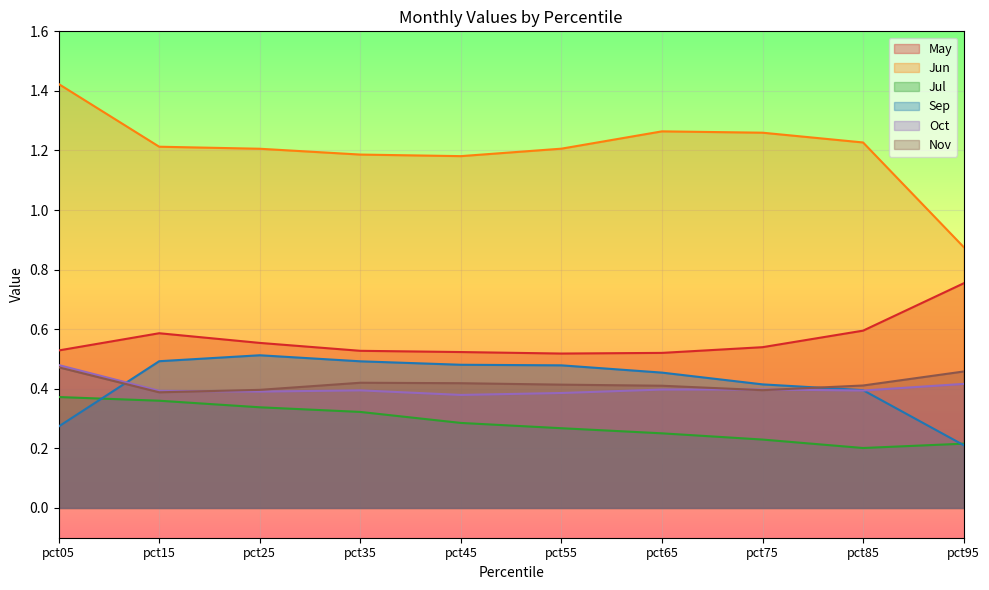

How many interior local peaks does the Nov series have?

1